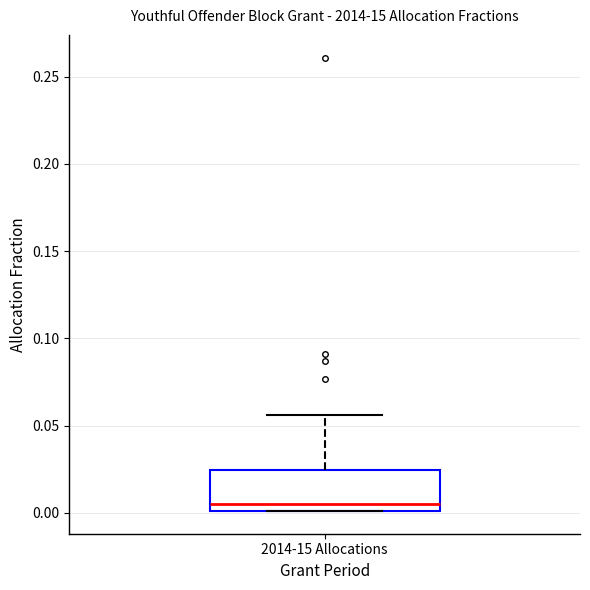

Where does the upper whisker of the box for 2014-15 Allocations end on the y-axis? The values are not printed on the chart, so give them approximately, as read against the axis.

0.055